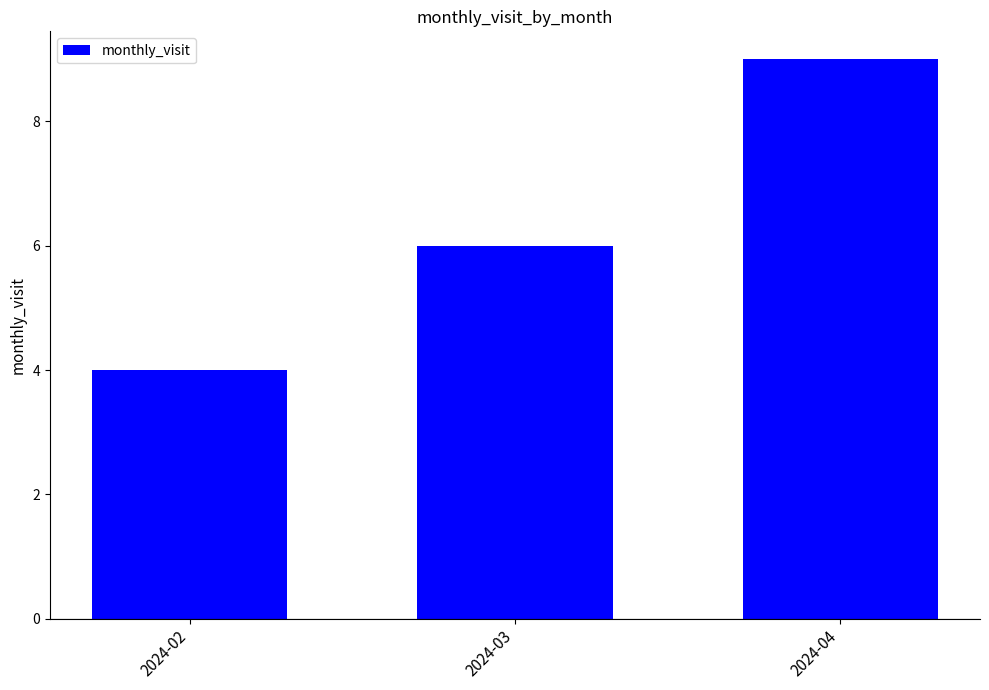

How many values are below 6?

1